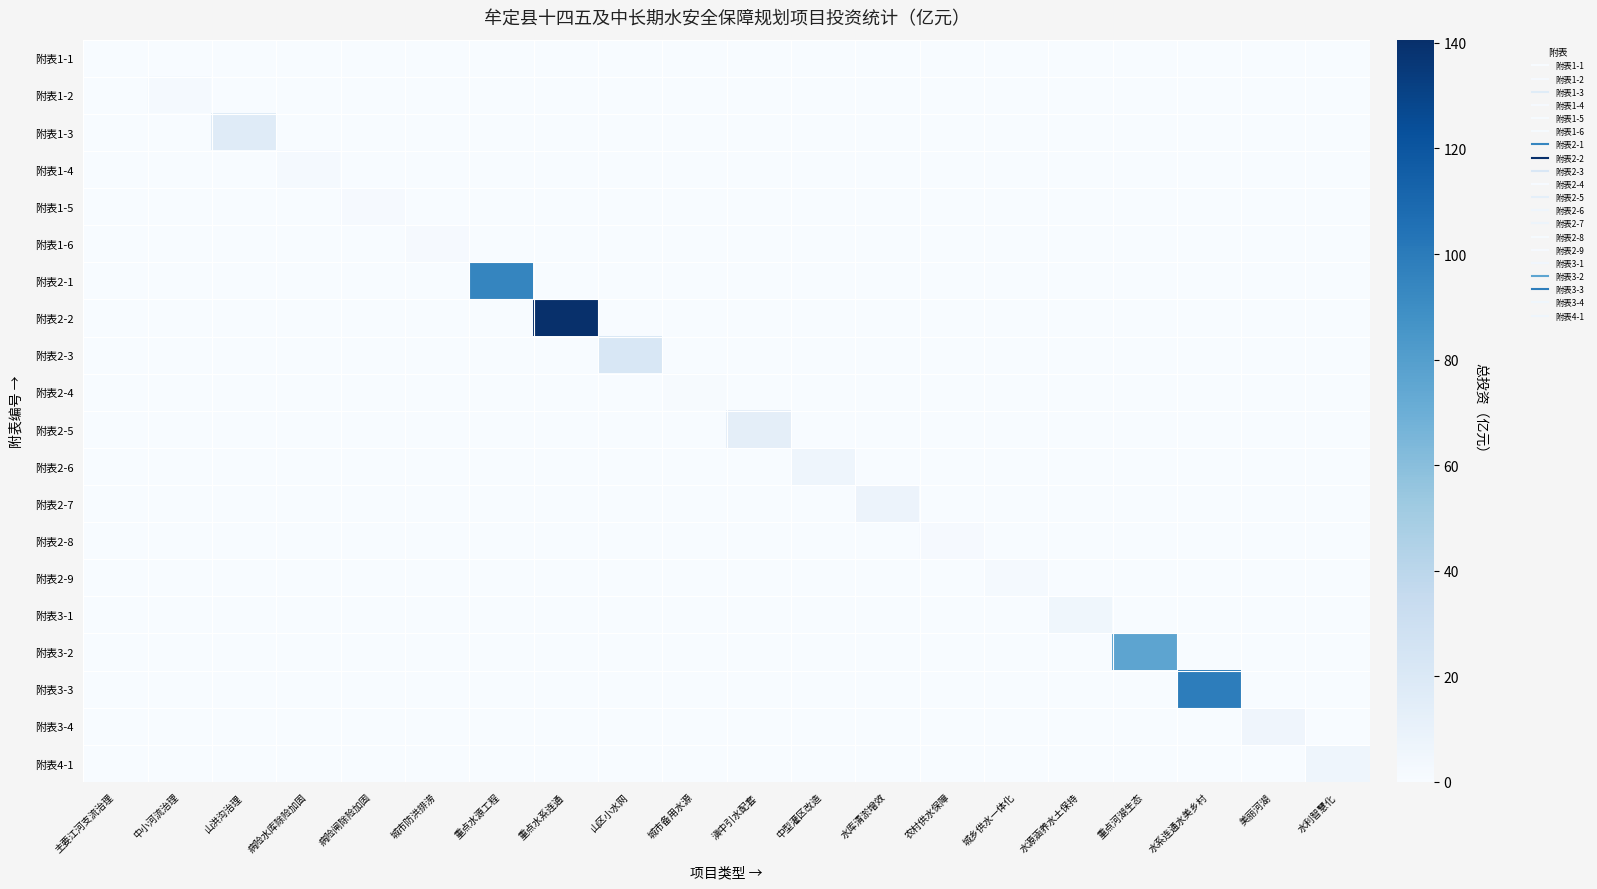

What is the difference between the highest and lowest values at 山区小水网?

21.5